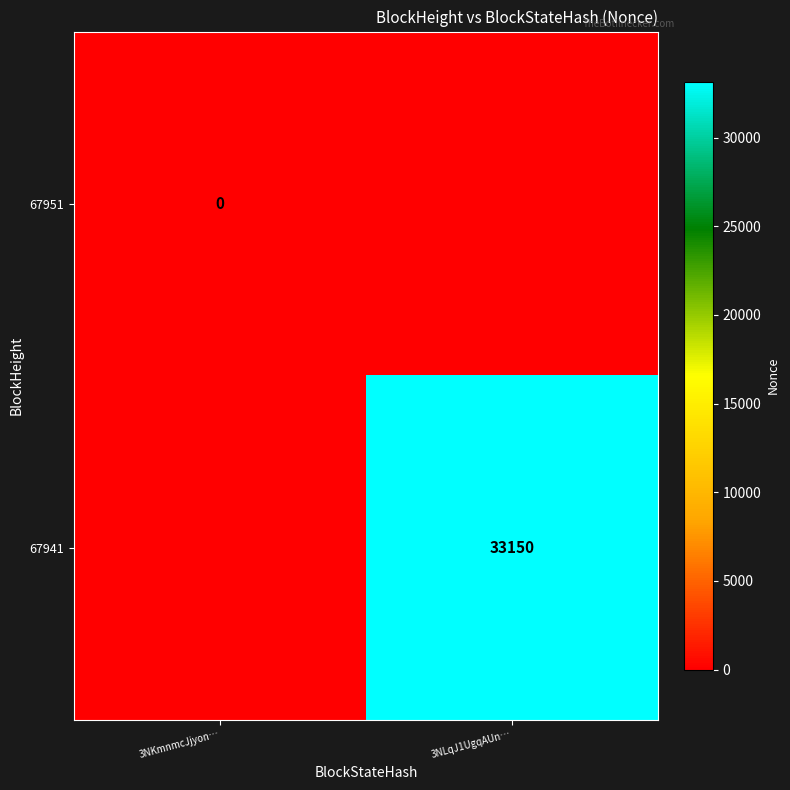

Which has a higher value, 3NKmnmcJjyon… or 3NLqJ1UgqAUn…?

3NLqJ1UgqAUn…